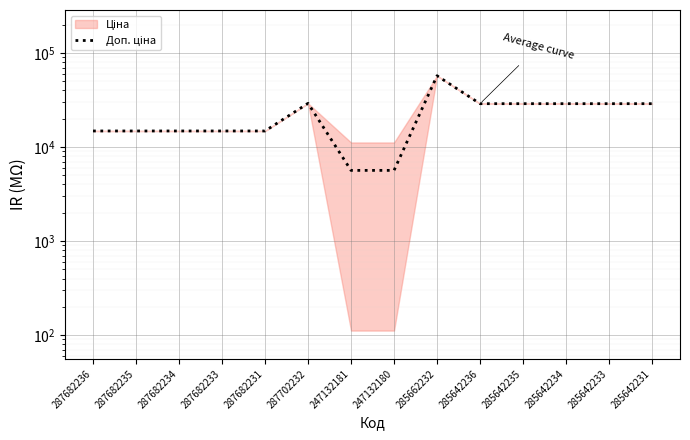

What is the sum of the values at 285642233 and 285642234?

57803.3